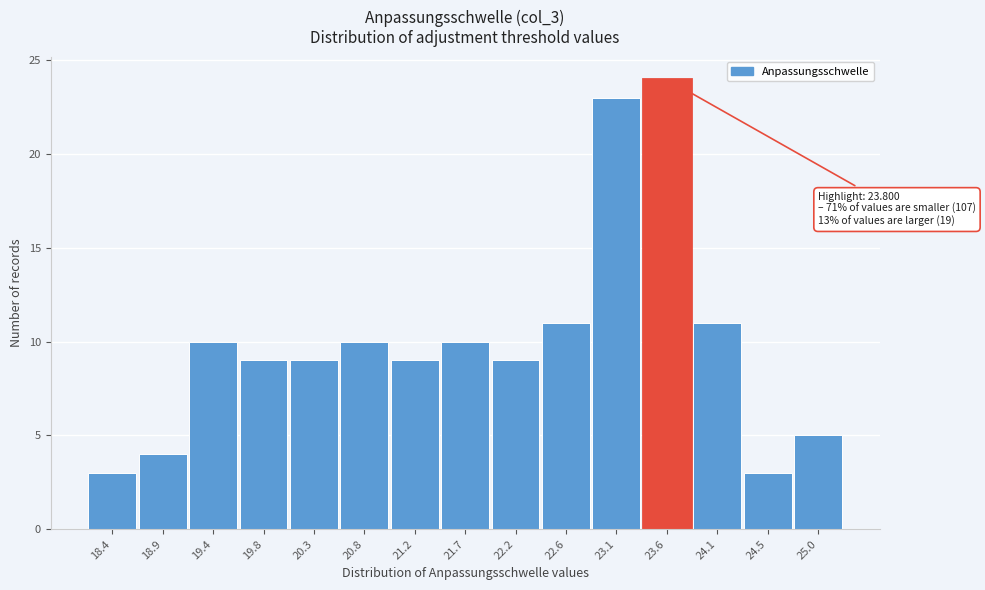

Over which range of the x-axis is the bar tallest?

23.35 to 23.85